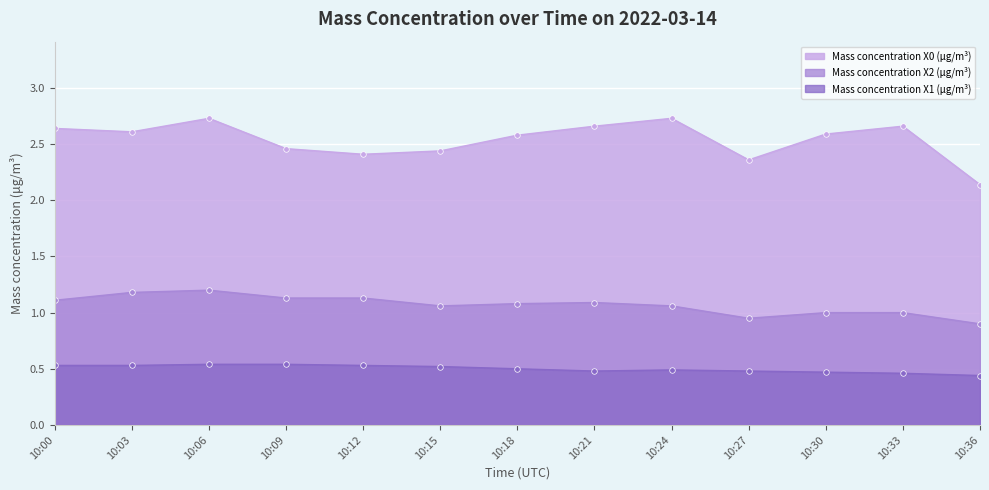

What is the average value of the Mass concentration X0 (μg/m³) series?

2.5